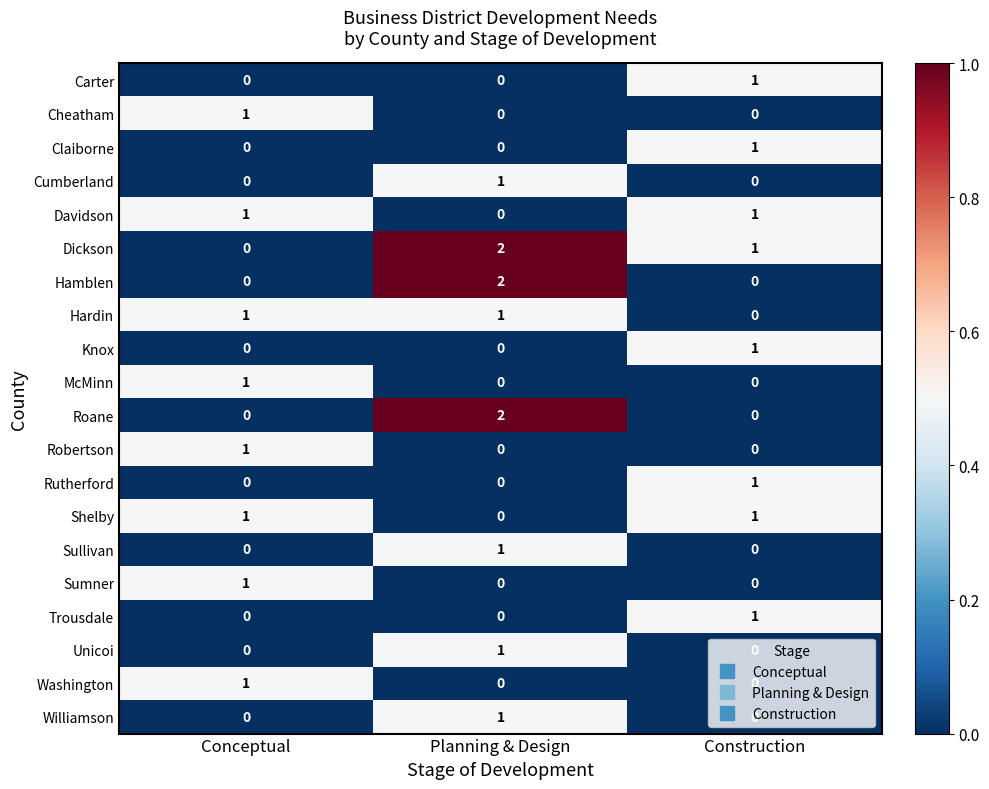

Count the Cumberland values in the range 0 to 1.

3